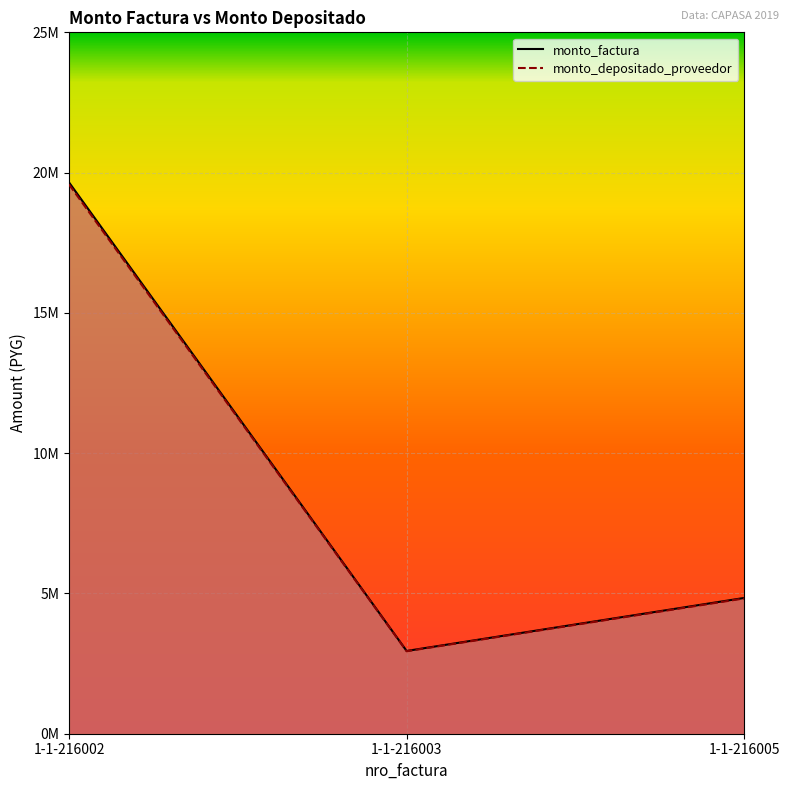

What is the value of the monto_depositado_proveedor point at the 3rd from the left?

4822400